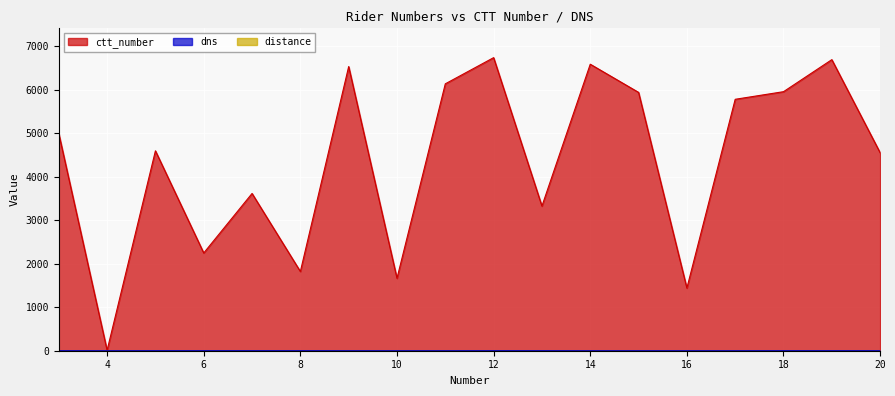

What is the difference between the second highest and minimum values in the ctt_number series?

6686